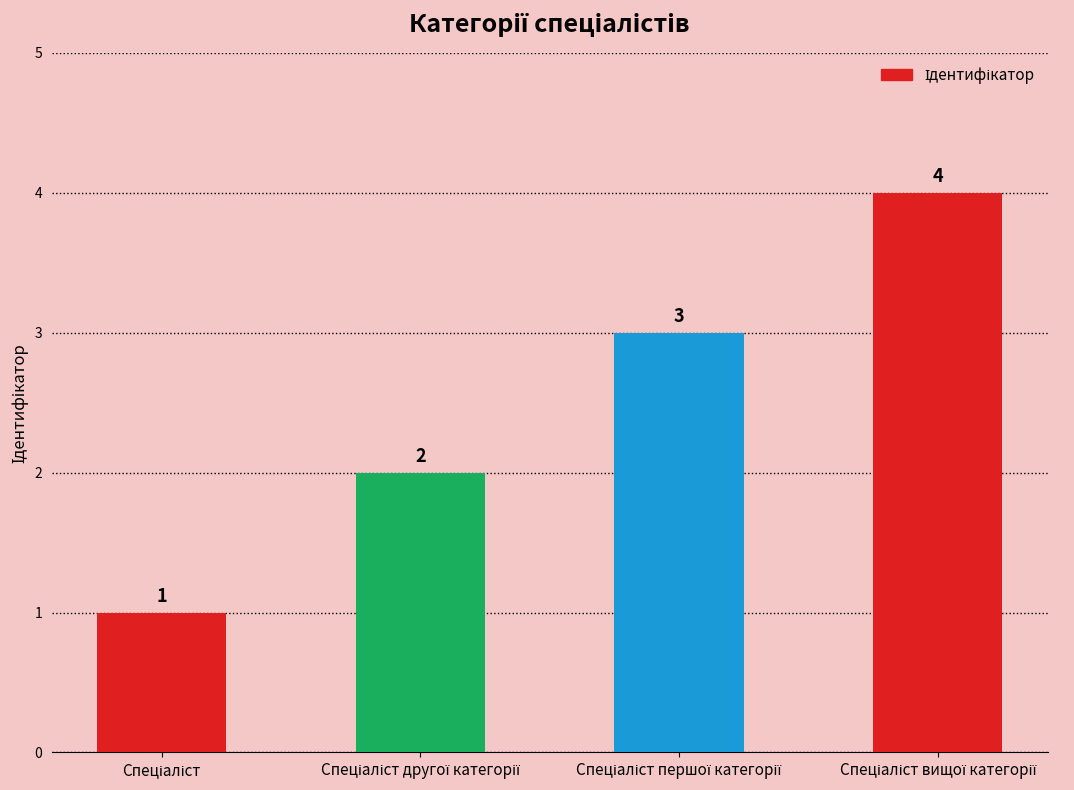

What is the difference between the maximum and minimum values?

3